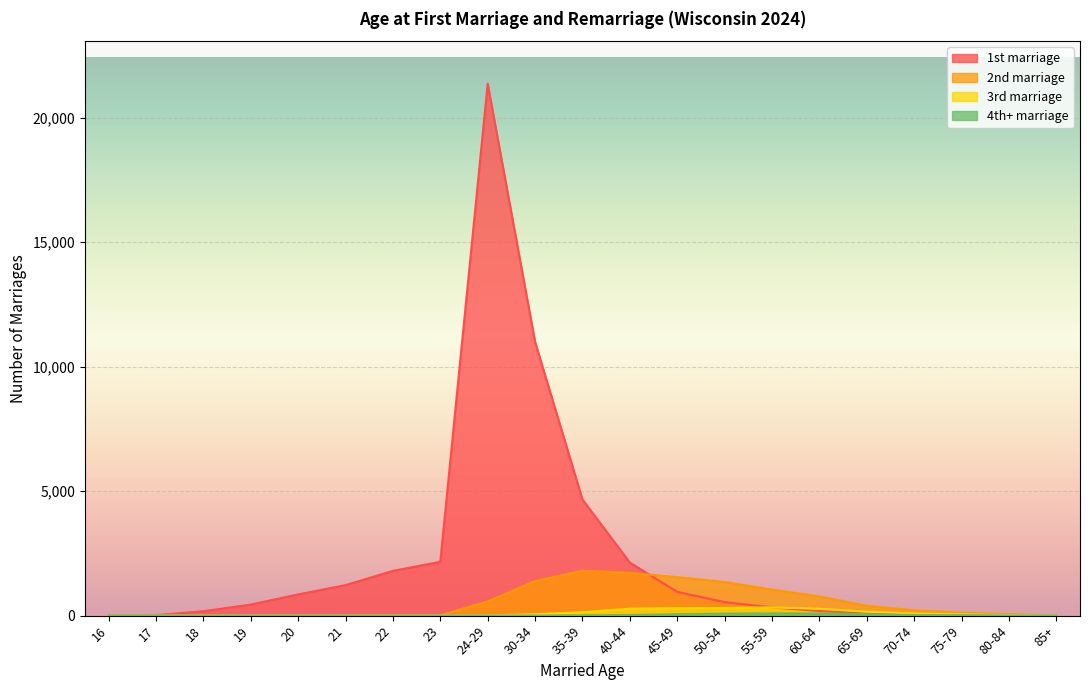

Reading left to right, transcribe all the data shown in this chart.

1st marriage: 8	19	177	445	853	1225	1799	2162	21368	10999	4664	2132	954	543	330	186	88	40	10	7	1
2nd marriage: 0	0	0	1	1	4	9	13	572	1390	1803	1720	1546	1351	1047	771	397	213	116	56	17
3rd marriage: 0	0	0	0	0	0	0	0	8	54	138	278	306	307	330	276	159	83	56	18	4
4th+ marriage: 0	0	0	0	0	0	0	0	1	4	12	24	58	79	93	86	61	23	21	5	3